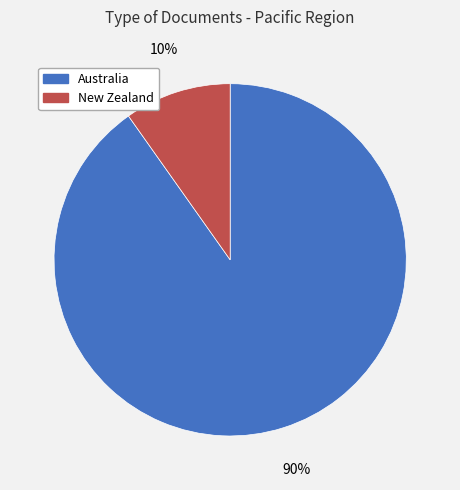

To the nearest percent, what portion does Australia represent?

90%